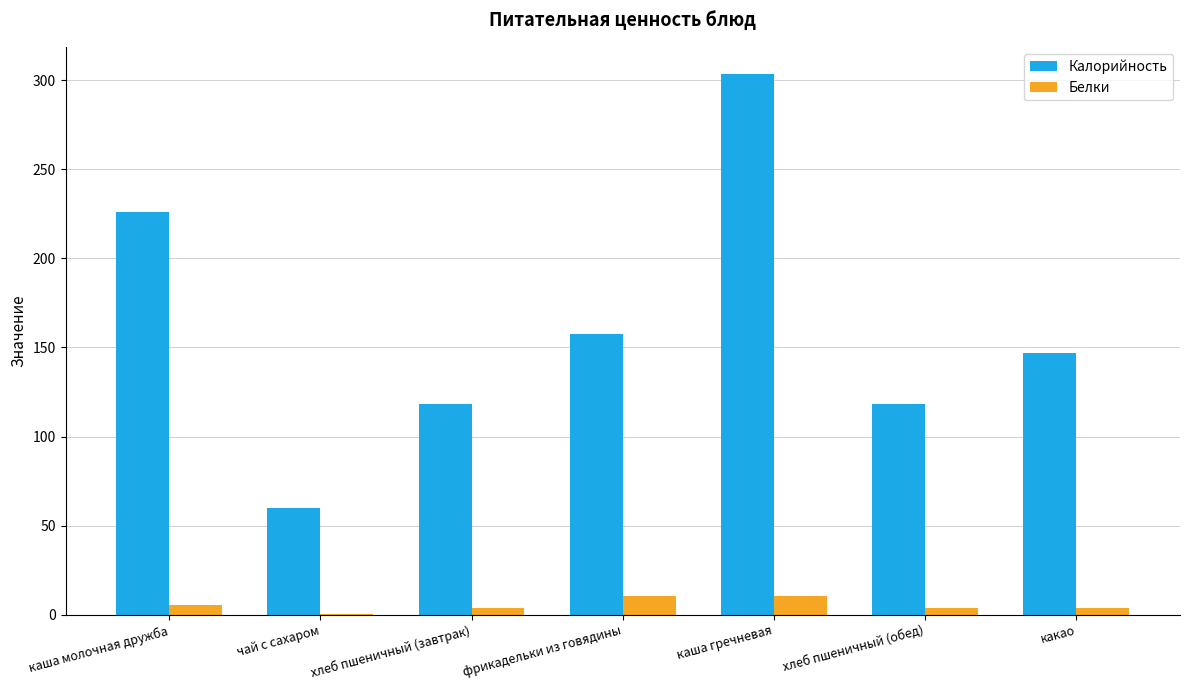

Are the bars grouped side by side (vs. stacked)?

Yes